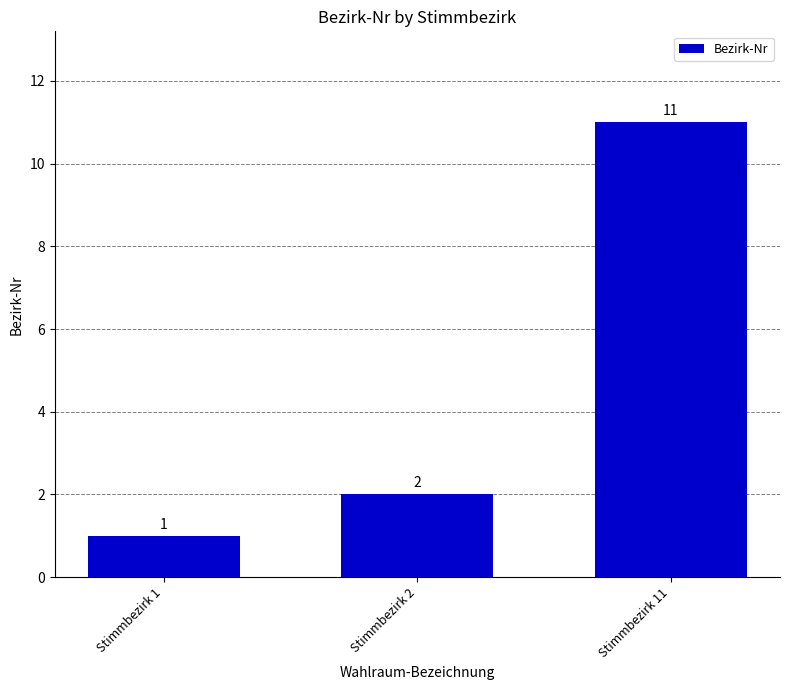

What is the ratio of the value at Stimmbezirk 2 to the value at Stimmbezirk 11?

0.2